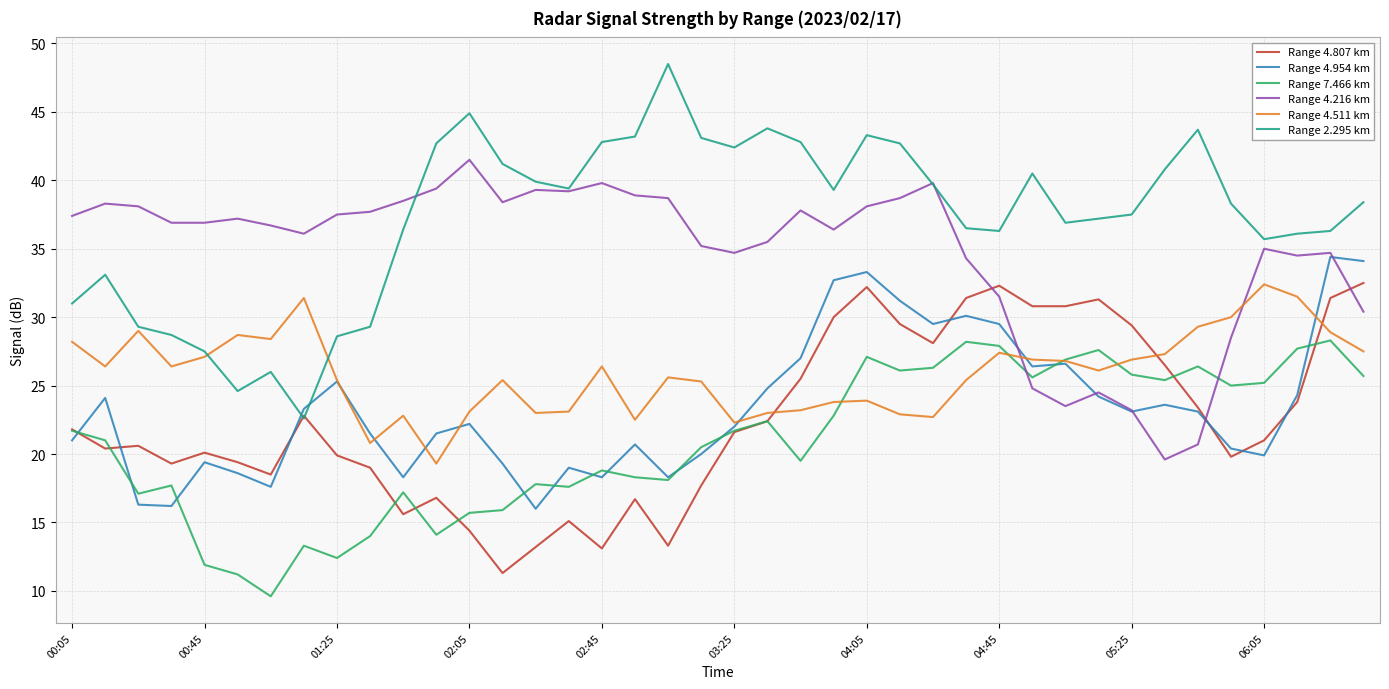

Which series has the largest total across all categories?

Range 2.295 km